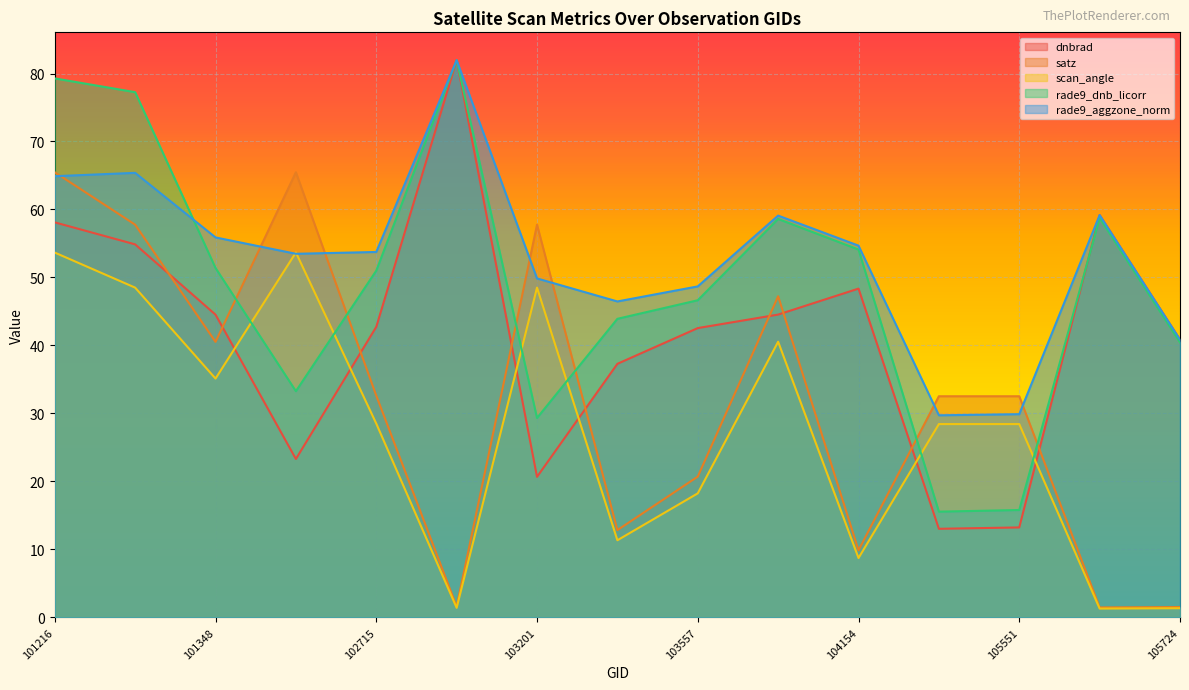

True or false: rade9_aggzone_norm has more than 2 points higher than both neighbors.

True